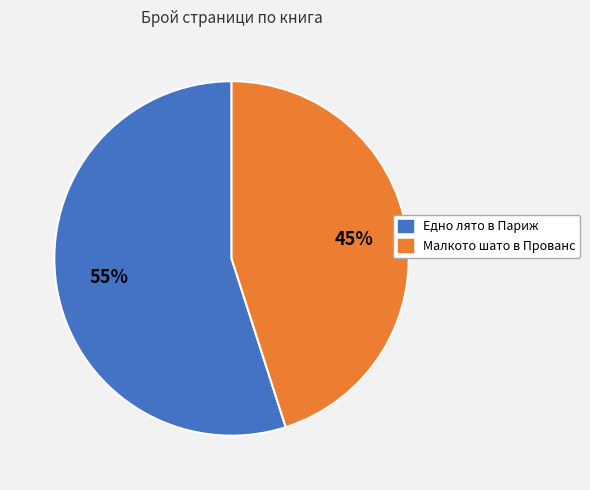

Is there a majority slice in this chart?

Yes